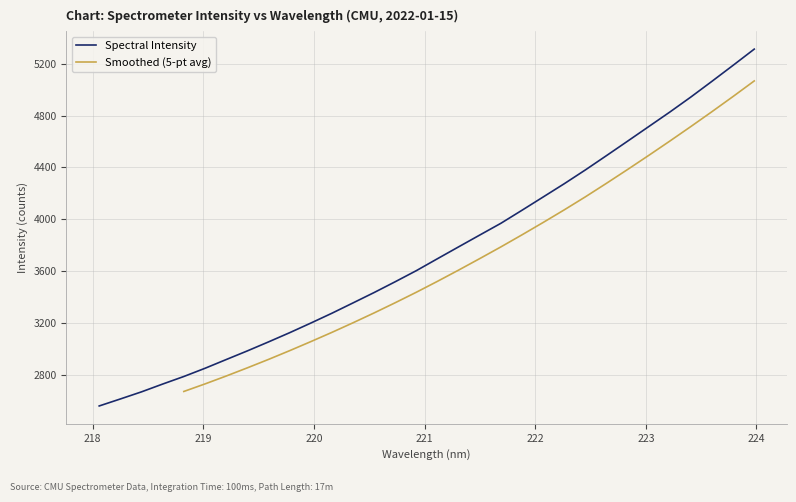

True or false: there are more than 1 points higher than both neighbors.

False